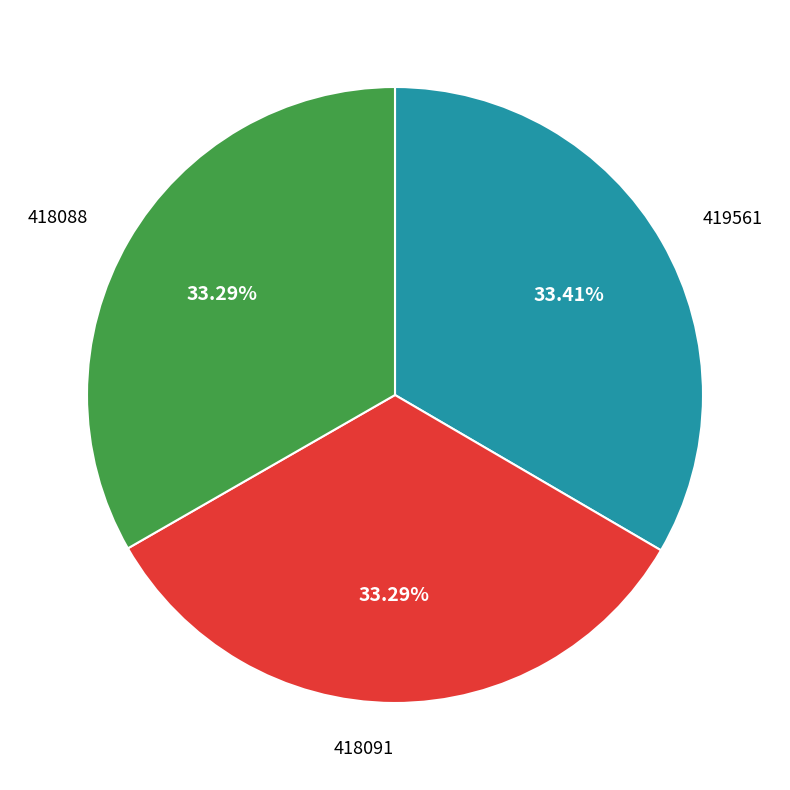

Is there any slice that represents more than half of the pie?

No